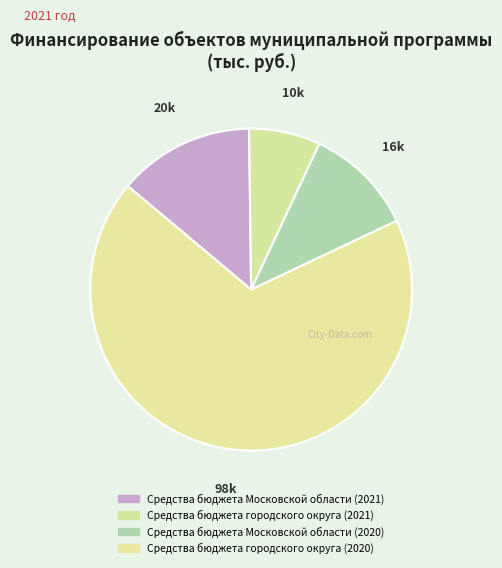

What is the largest slice in the pie chart?

Средства бюджета городского округа (2020)